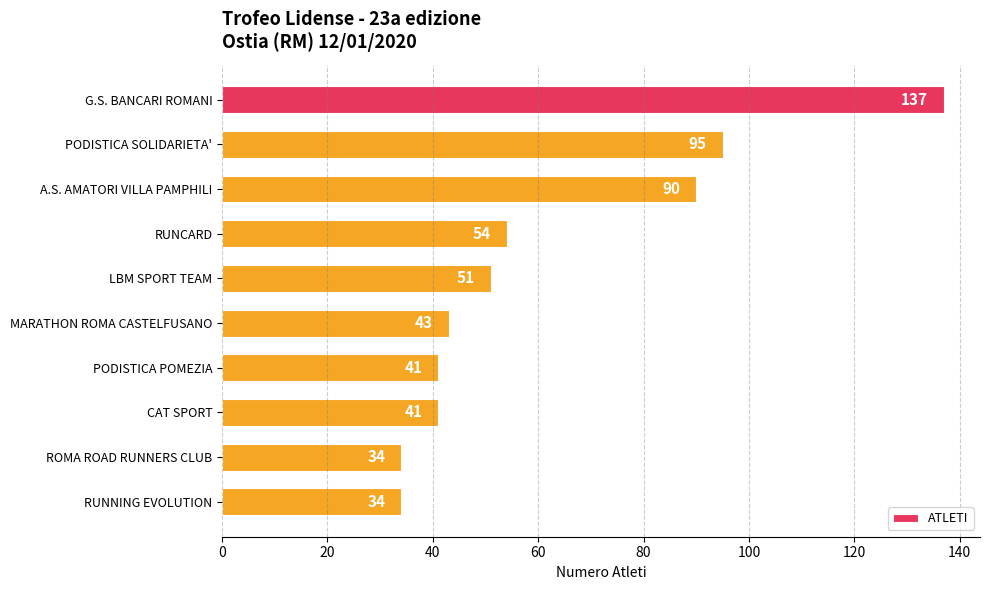

Between ROMA ROAD RUNNERS CLUB and CAT SPORT, which is larger?

CAT SPORT